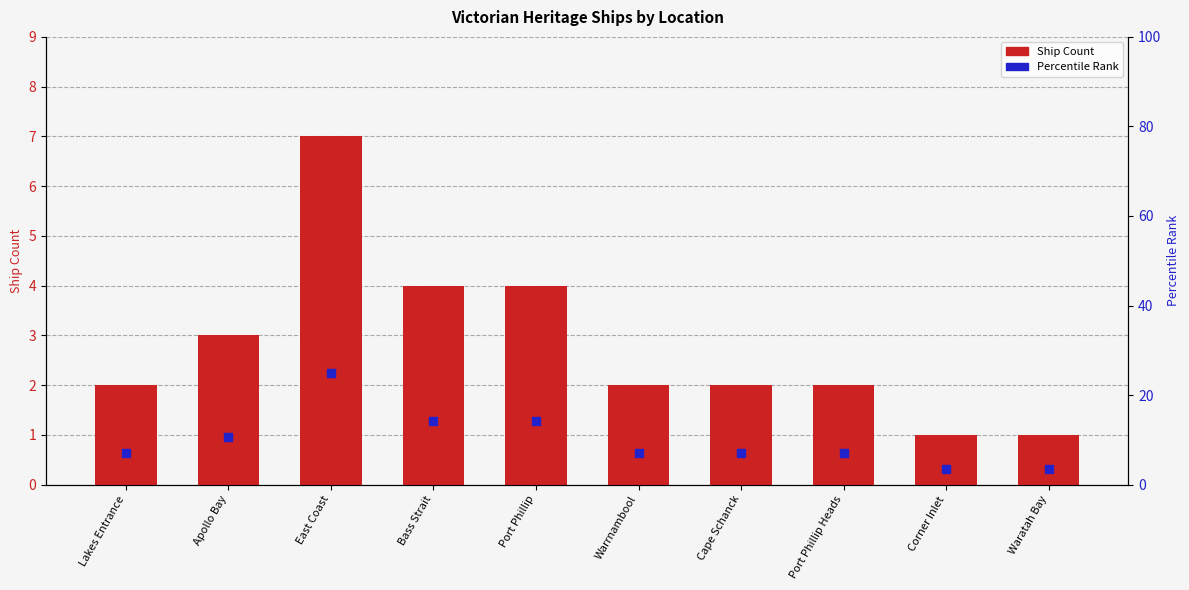

At which category is the sum across all series the highest?

East Coast